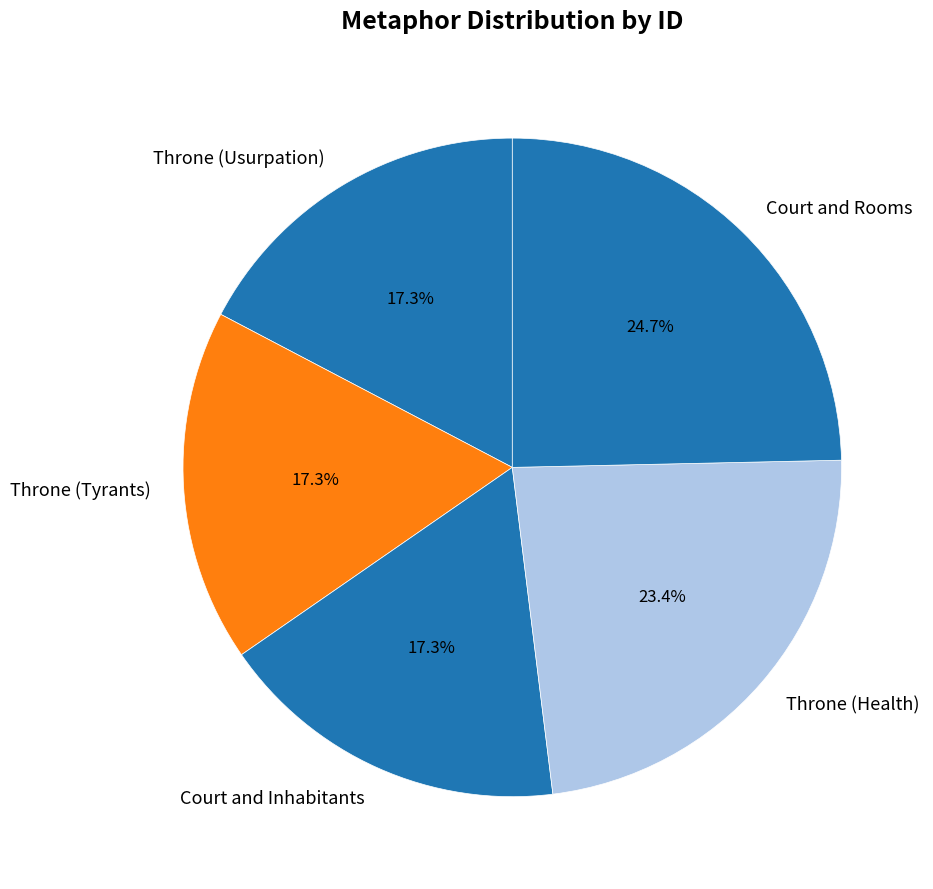

Does Throne (Tyrants) account for over 50% of the chart?

No